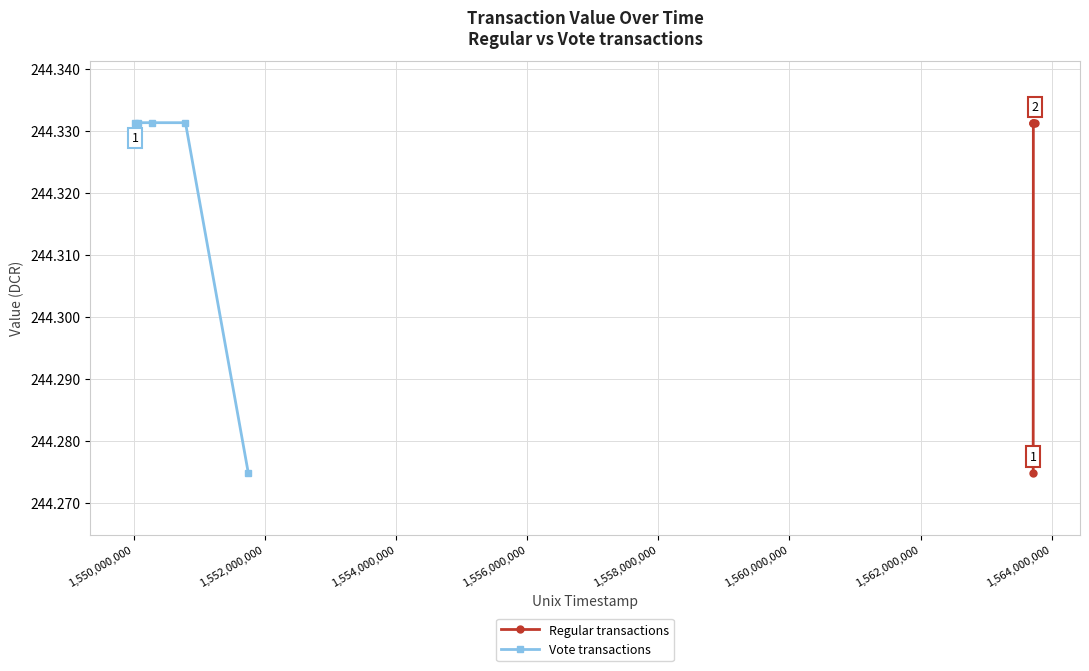

Count the Vote transactions values in the range 244 to 245.

5